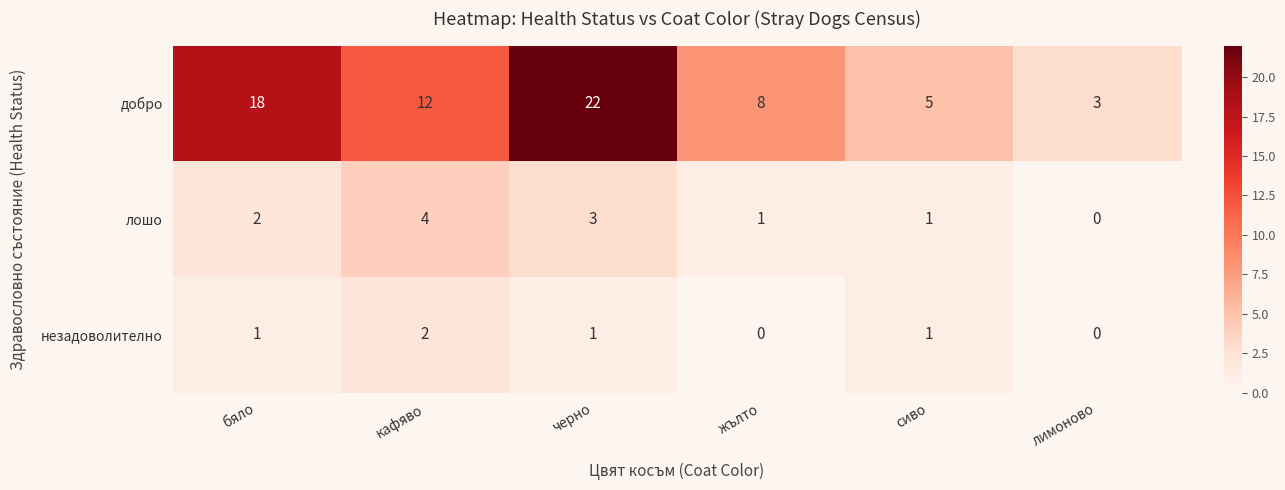

Read the лошо value at черно.

3